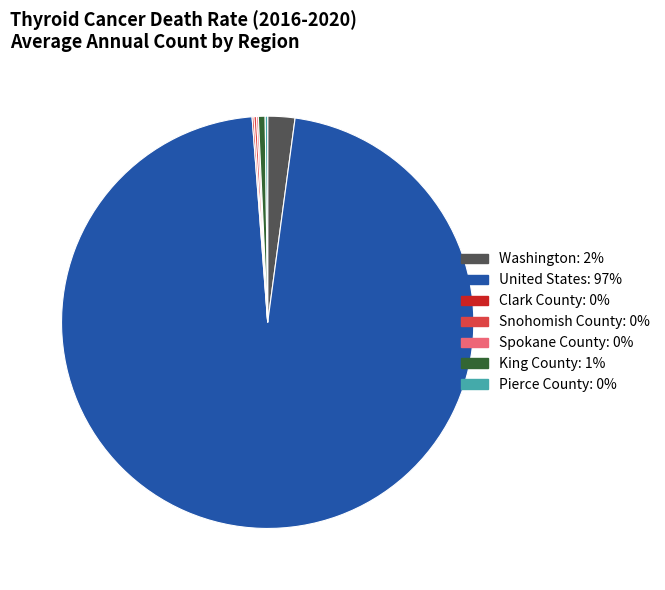

Which slice is the smallest?

Clark County